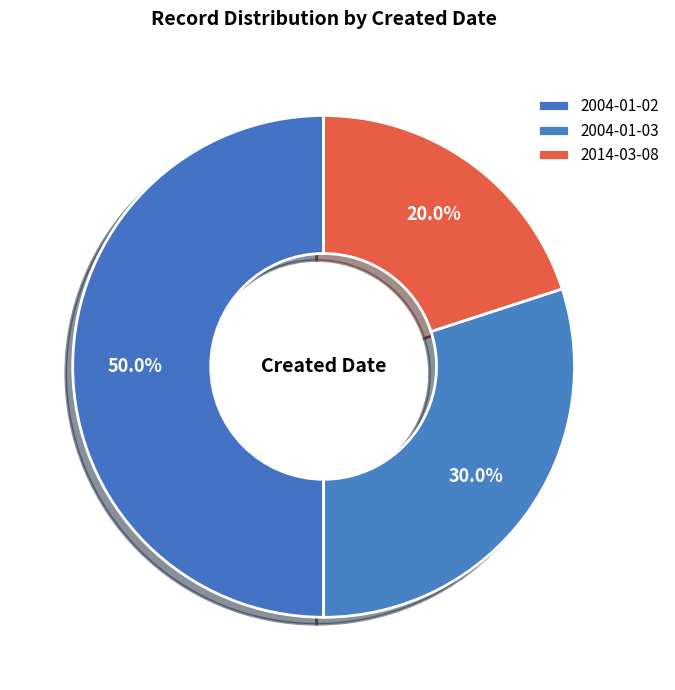

Which slice is the smallest?

2014-03-08